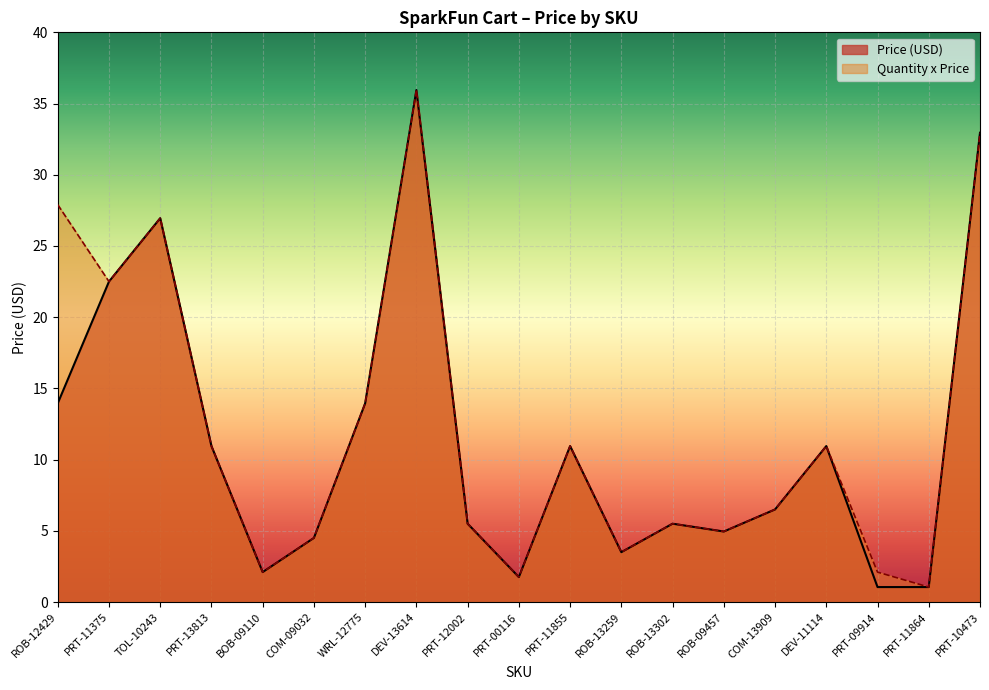

Where is the first local minimum for Quantity x Price?

PRT-11375